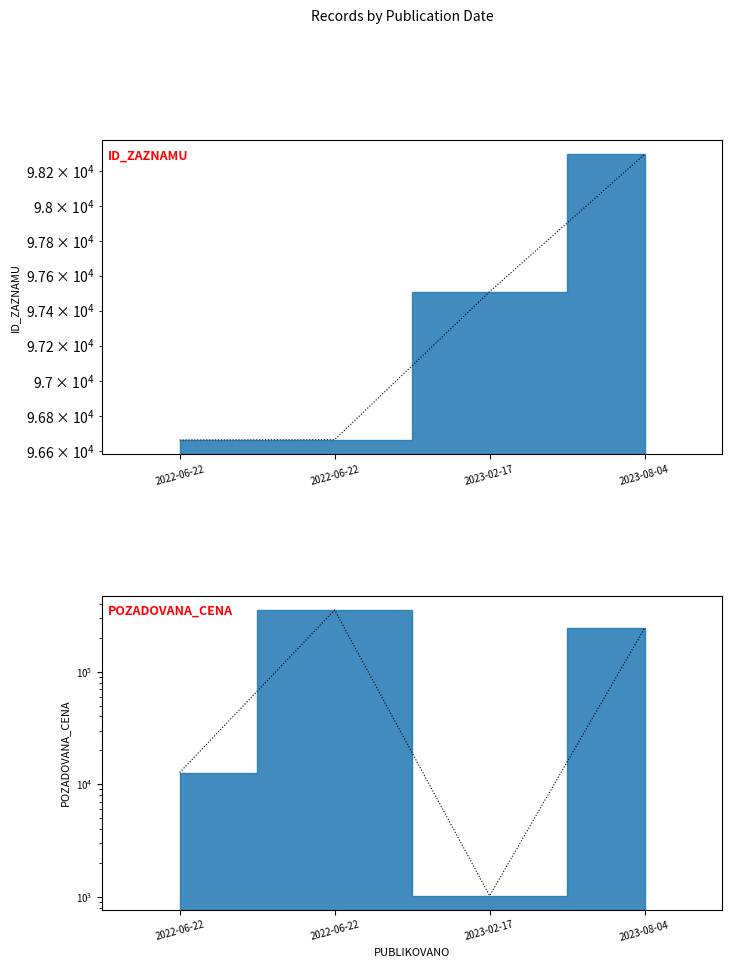

How many data points in ID_ZAZNAMU are less than 97509?

2